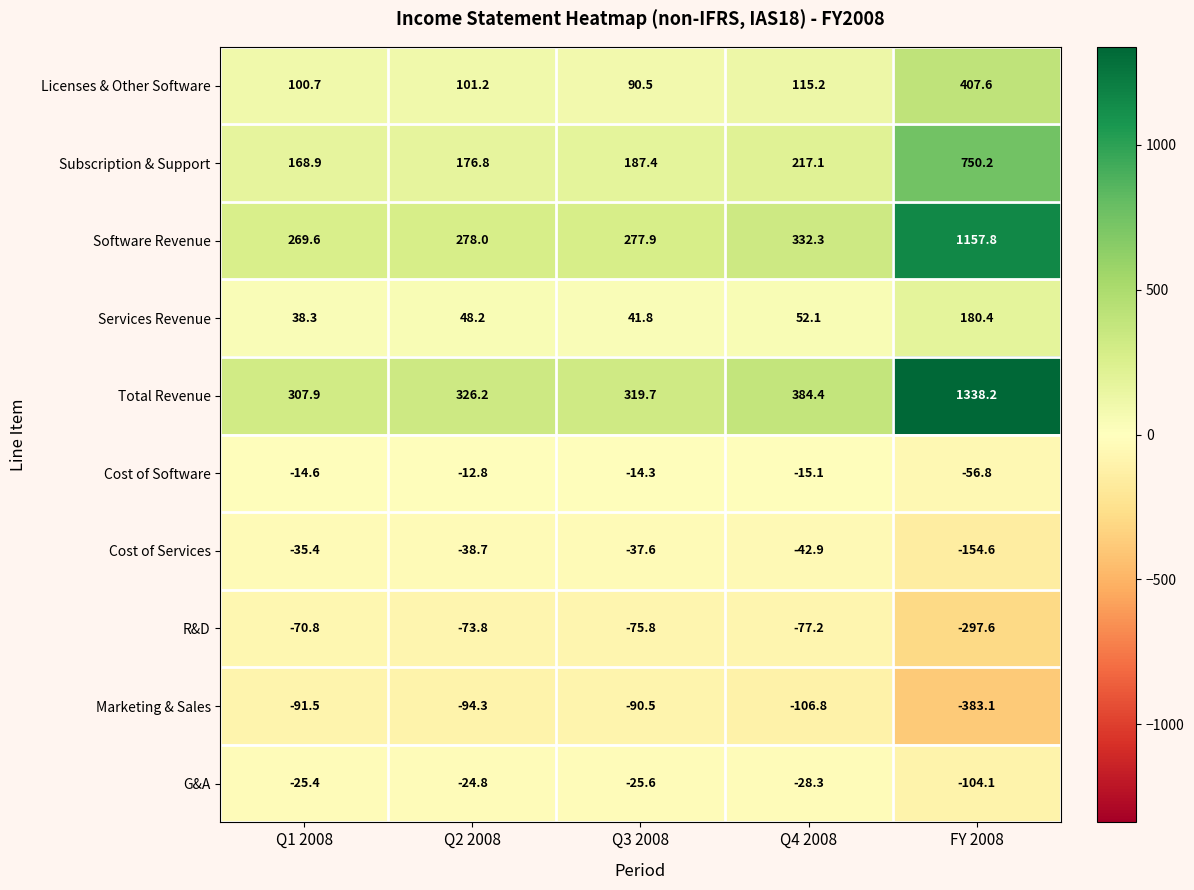

What is the greatest value displayed?

1338.2